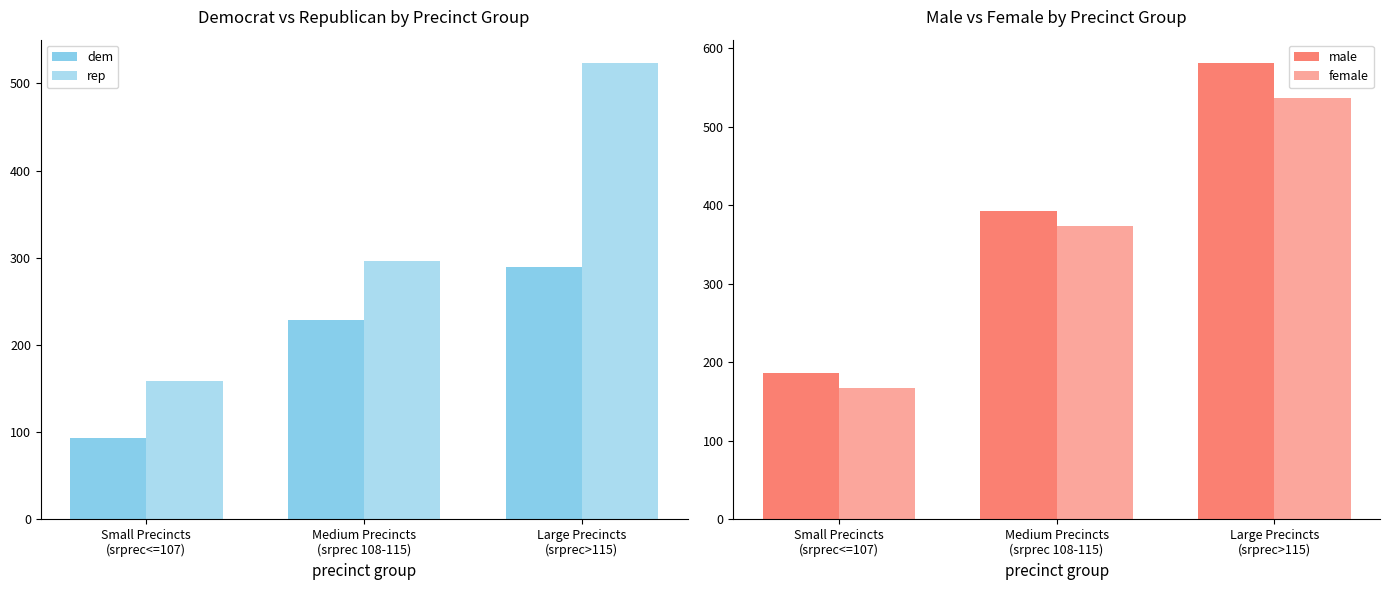

Which category has the highest value in the female series?

Large Precincts
(srprec>115)